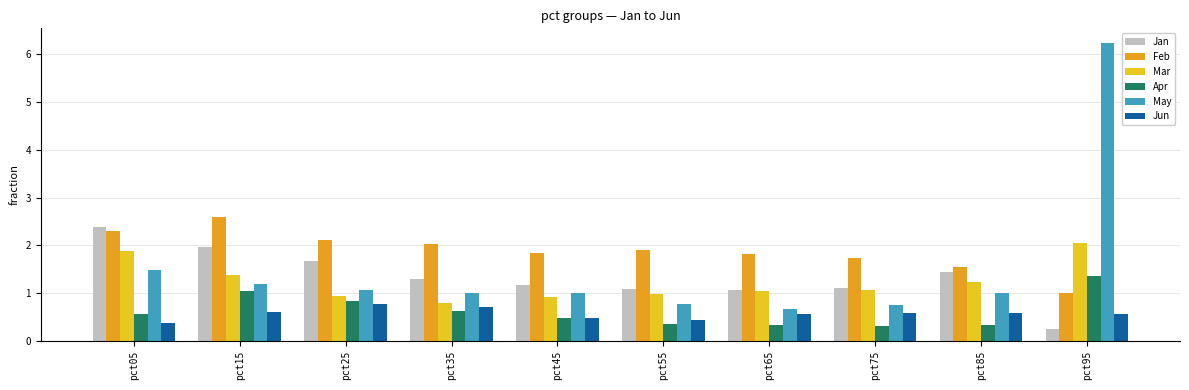

What is the greatest value displayed?

6.2